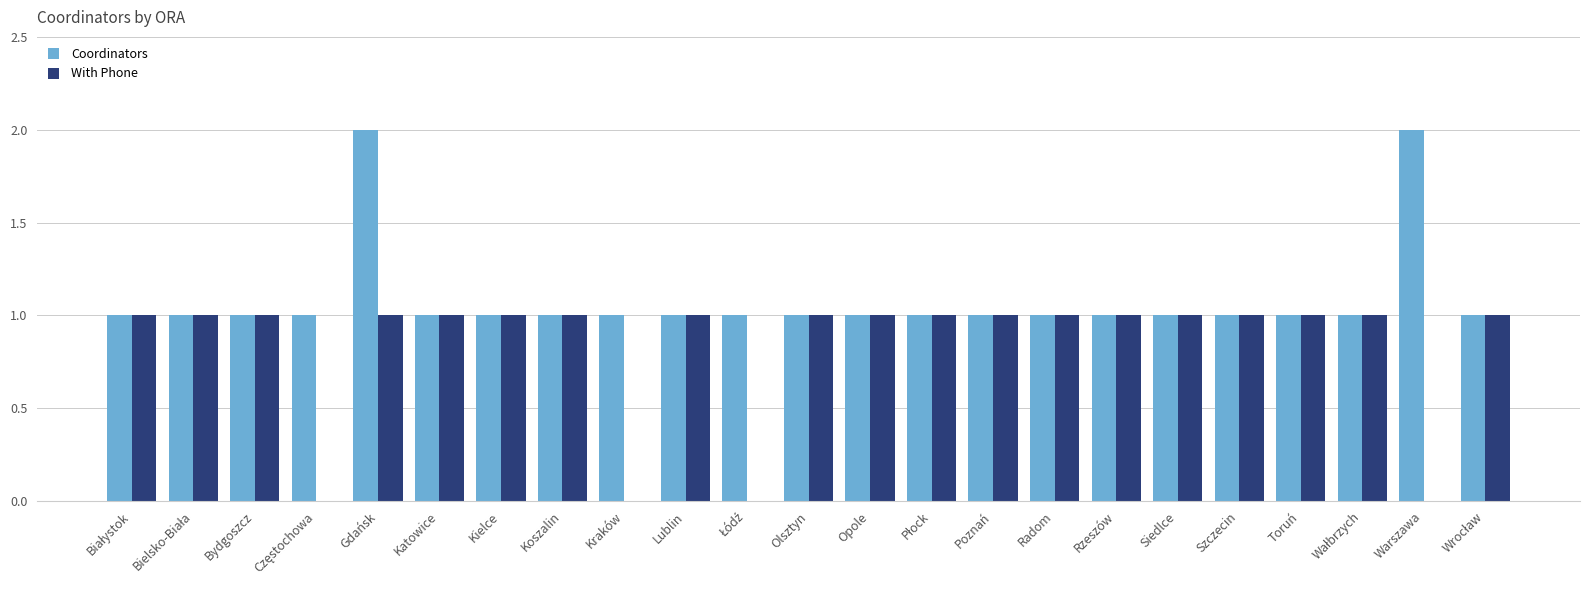

The With Phone series shows 2 at Gdańsk. True or false?

False